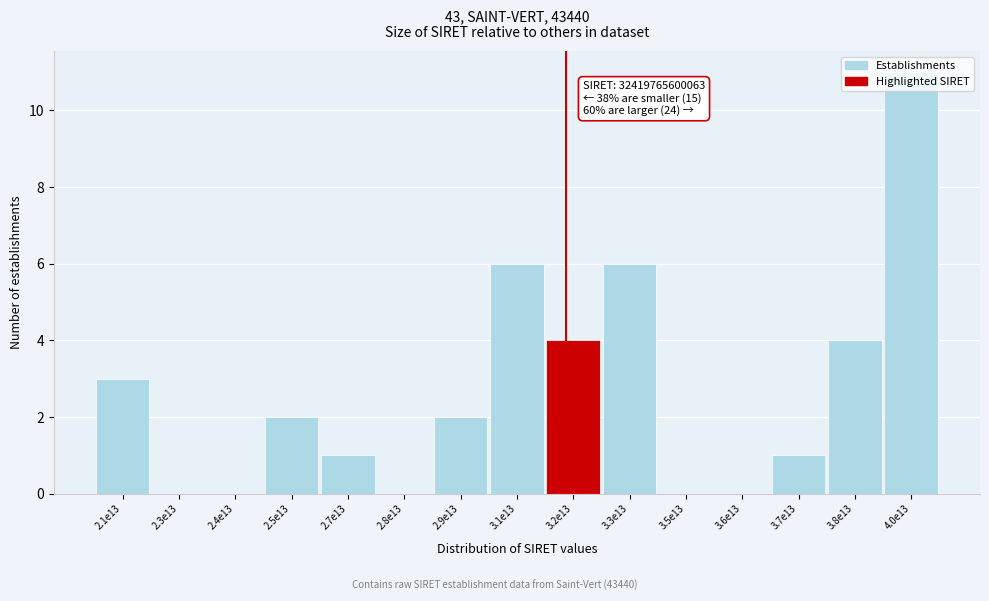

Which category has the highest value across all series?

4.0e13